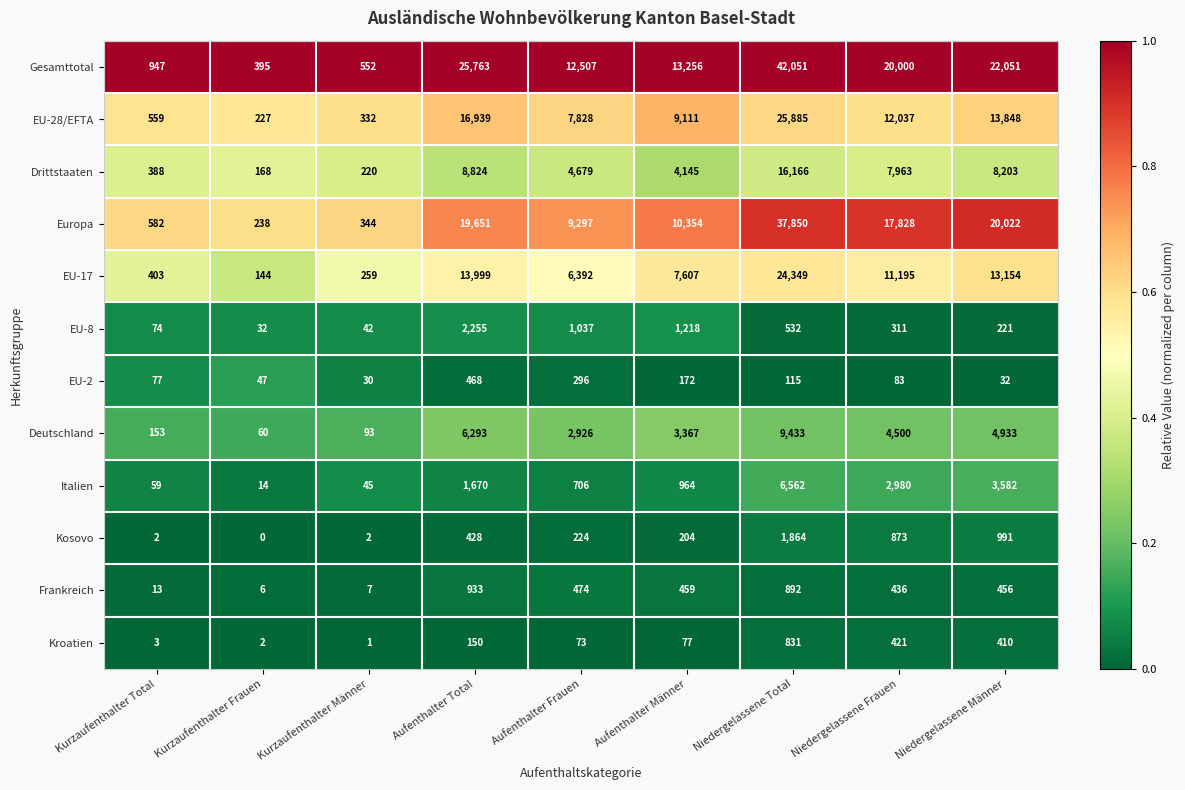

Rank the series by their maximum value, from highest to lowest.

Gesamttotal, Europa, EU-28/EFTA, EU-17, Drittstaaten, Deutschland, Italien, EU-8, Kosovo, Frankreich, Kroatien, EU-2